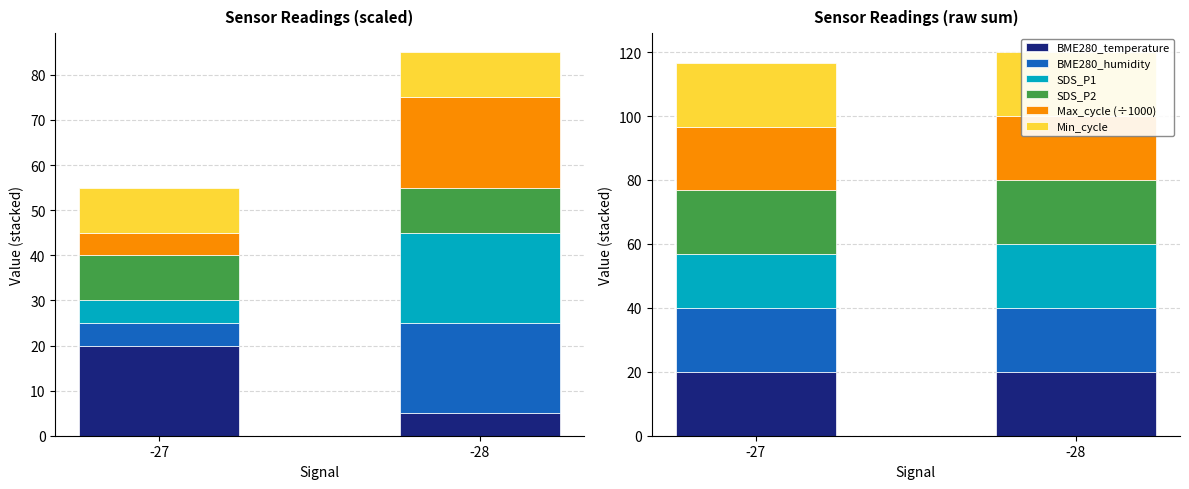

At -28, list the series in order from largest to smallest.

BME280_humidity, SDS_P1, SDS_P2, Max_cycle (÷1000), Min_cycle, BME280_temperature